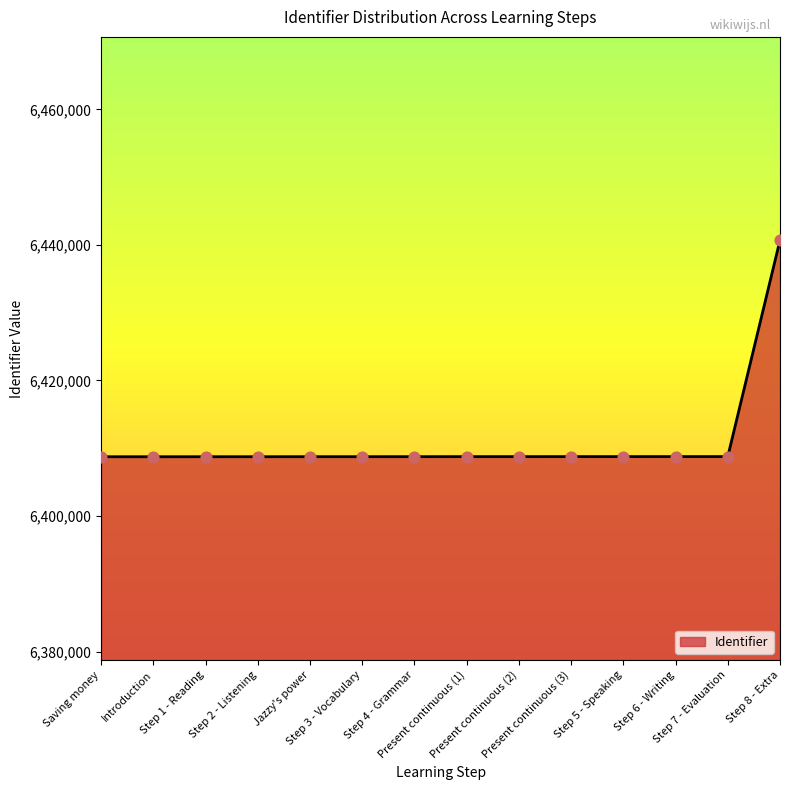

What is the difference between the maximum and minimum values?

31966